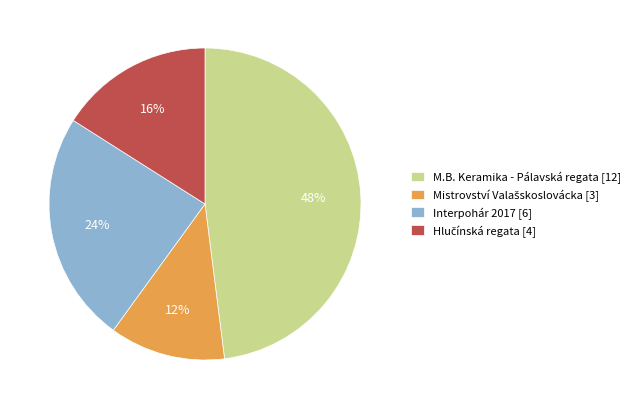

To the nearest percent, what is the difference between the largest and smallest slice percentages?

36%